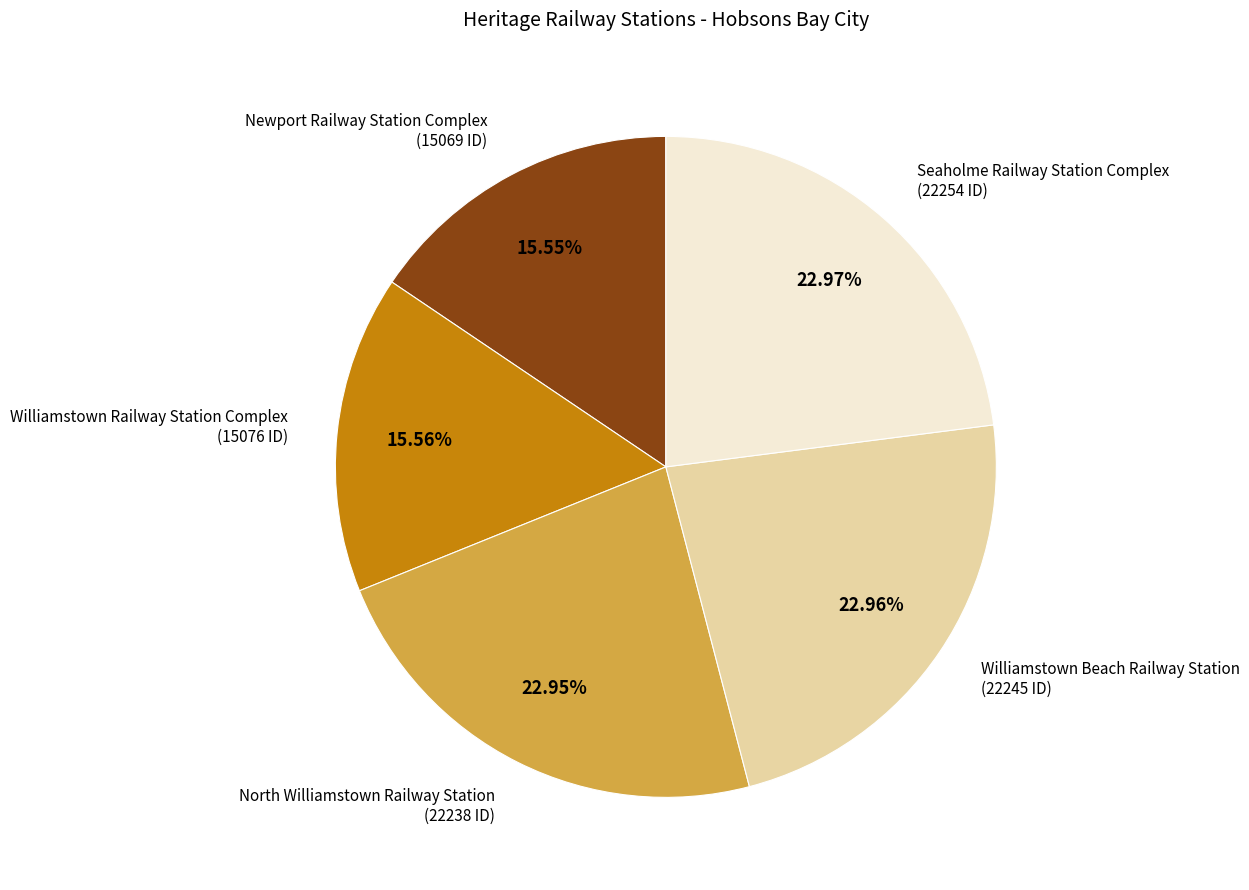

How many slices are in this pie chart?

5